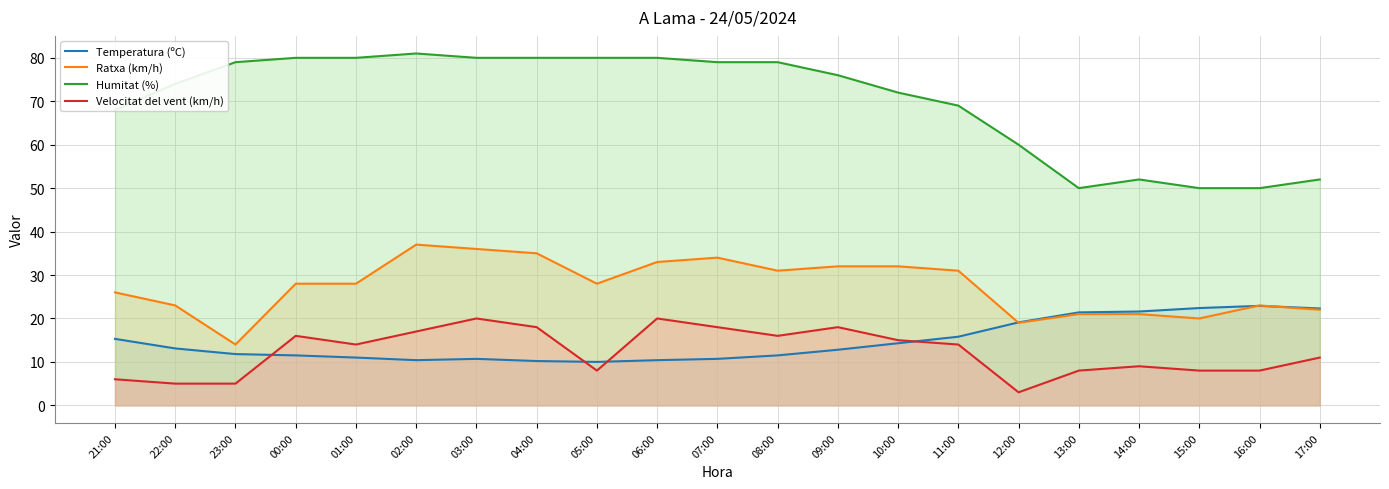

Which series changed the most between 11:00 and 13:00?

Humitat (%)